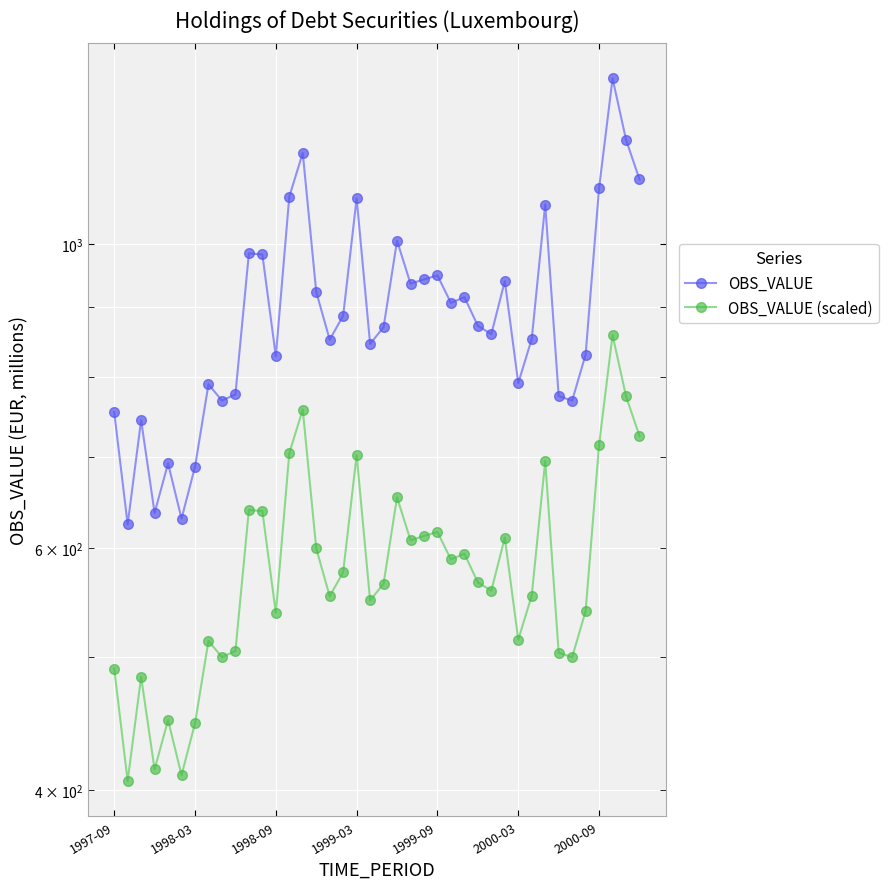

What is the lowest value of the OBS_VALUE (scaled) series?

406.1